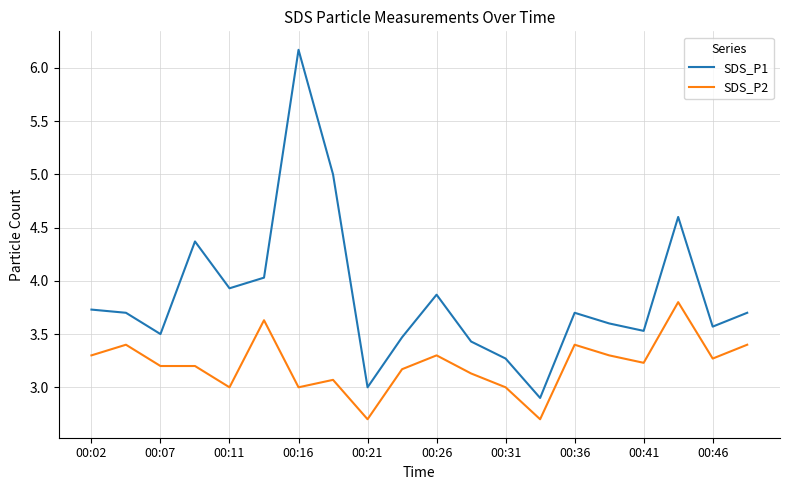

Which series has the largest range (max minus min)?

SDS_P1